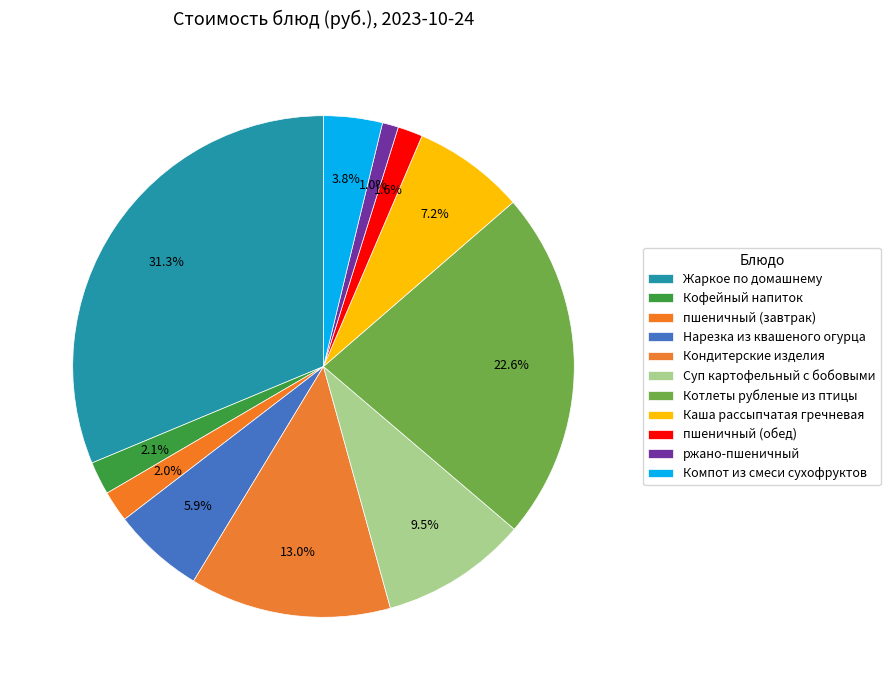

Which category has the biggest portion of the pie?

Жаркое по домашнему